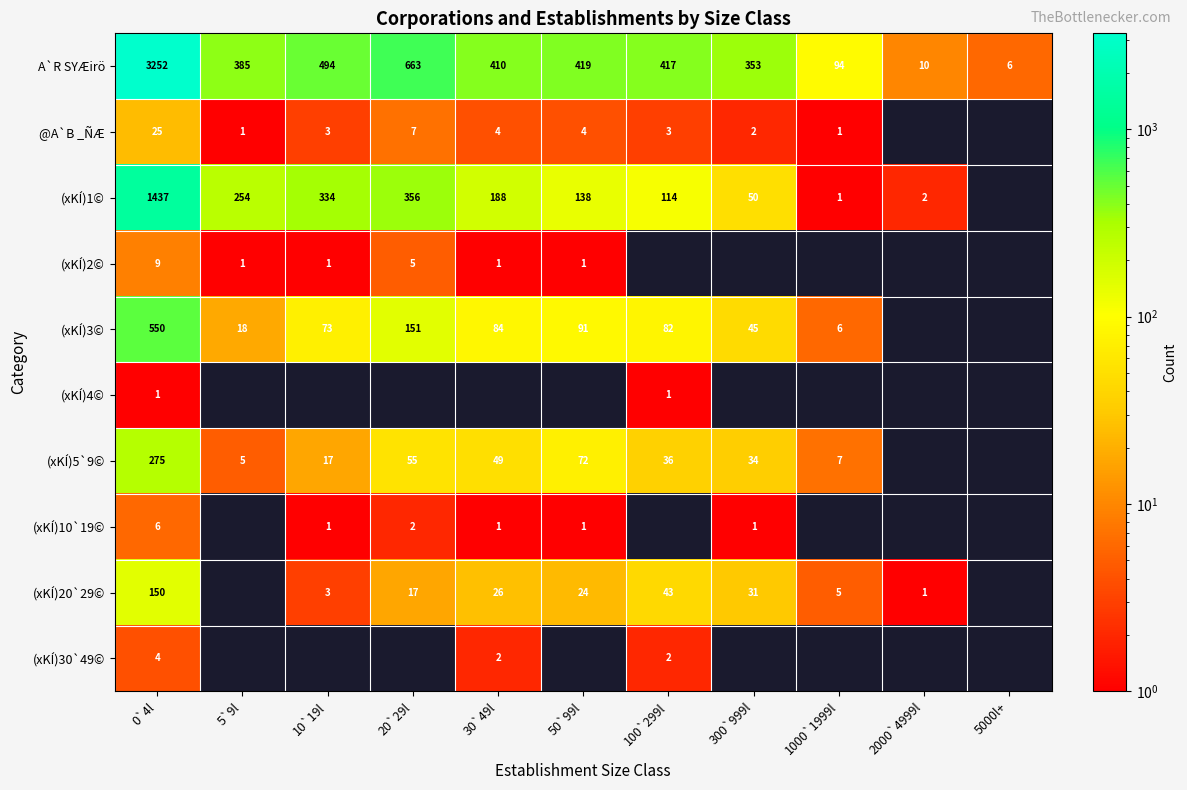

What is the difference between the highest and lowest values at 0`4l?

3251